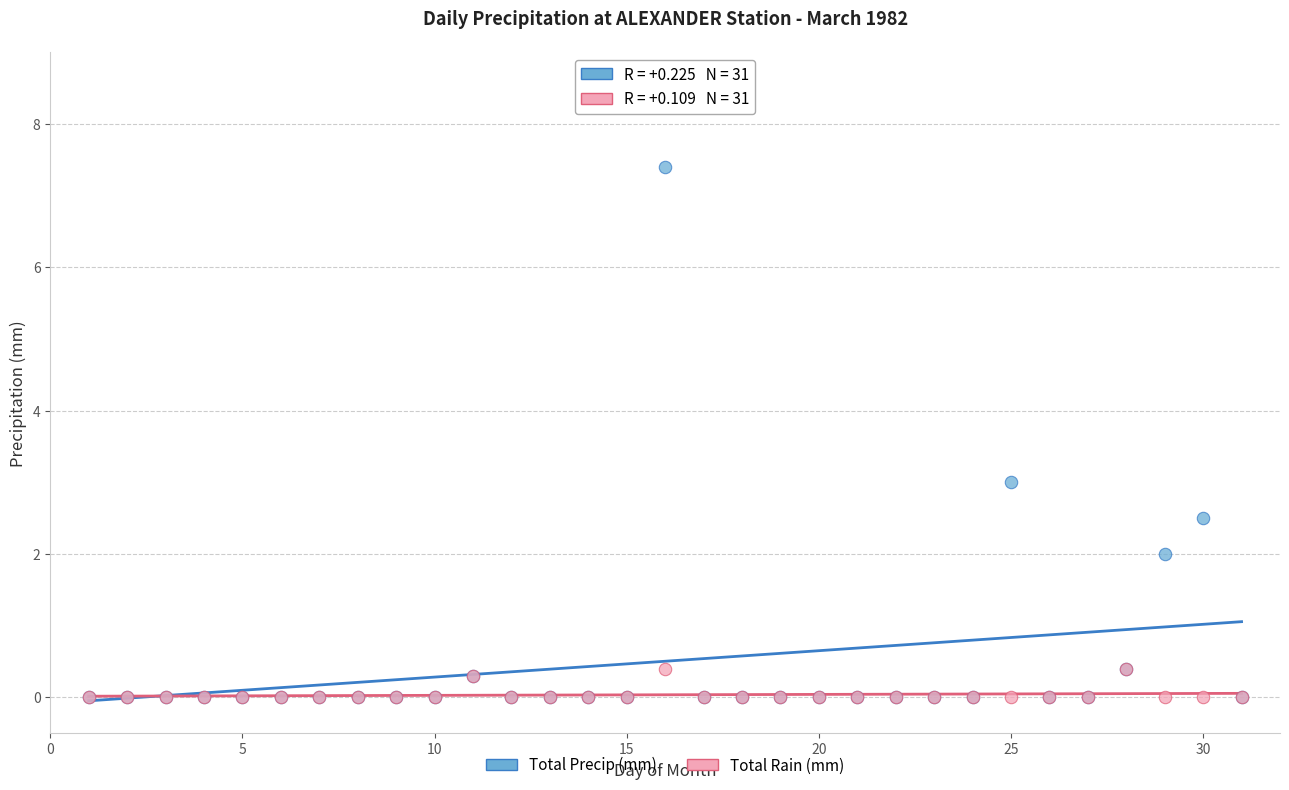

Which series has the widest spread of Y values?

Total Precip (mm)